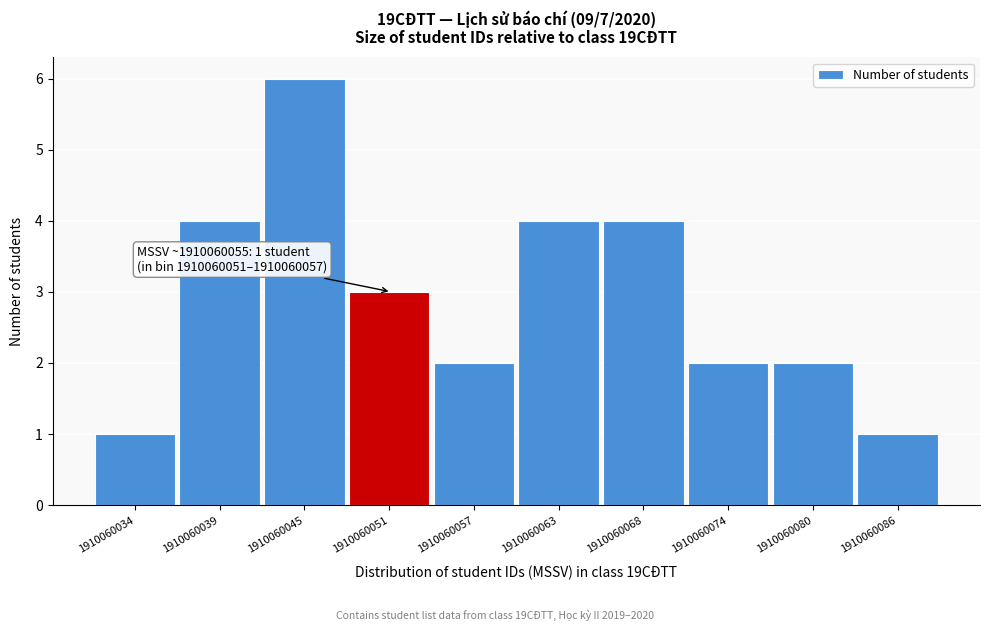

Reading right to left, transcribe all the data shown in this chart.

1910060086=1	1910060080=2	1910060074=2	1910060068=4	1910060063=4	1910060057=2	1910060051=3	1910060045=6	1910060039=4	1910060034=1